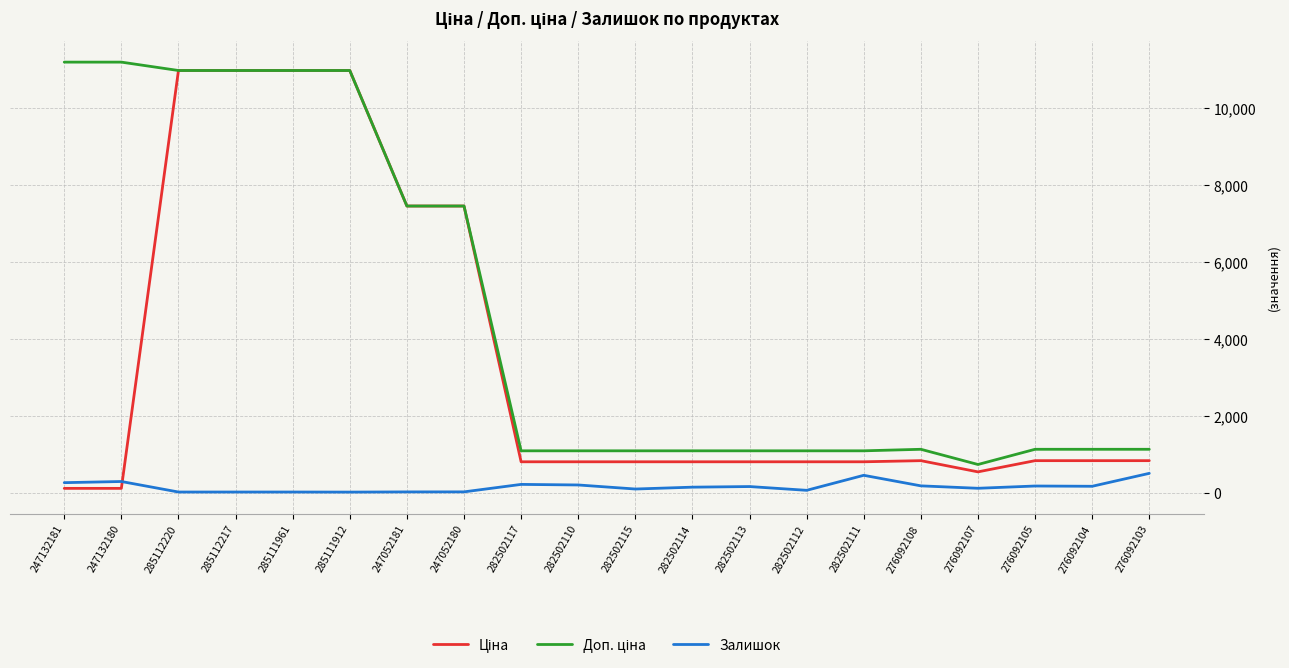

The Залишок series shows 166.0 at 276092104. True or false?

True